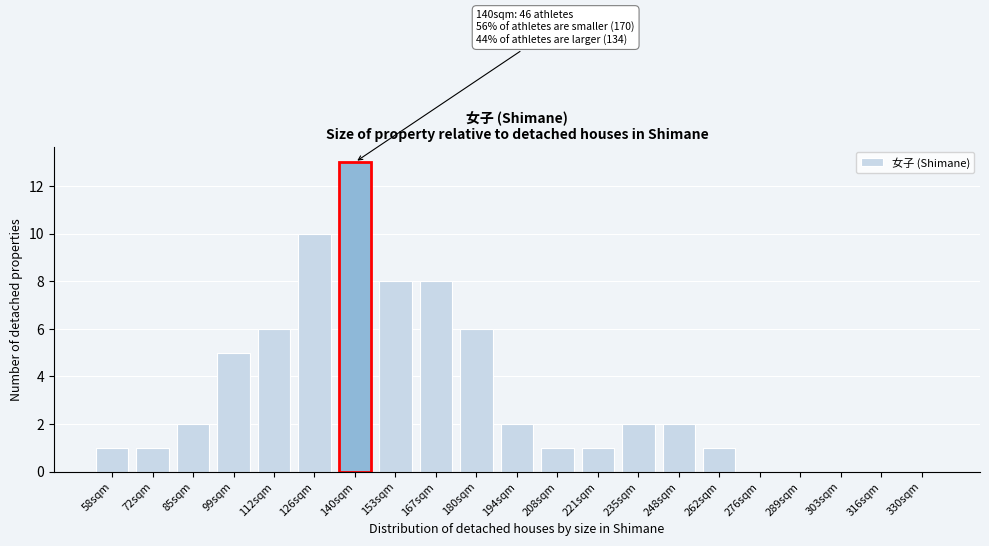

Reading left to right, transcribe all the data shown in this chart.

58sqm=1	72sqm=1	85sqm=2	99sqm=5	112sqm=6	126sqm=10	140sqm=13	153sqm=8	167sqm=8	180sqm=6	194sqm=2	208sqm=1	221sqm=1	235sqm=2	248sqm=2	262sqm=1	276sqm=0	289sqm=0	303sqm=0	316sqm=0	330sqm=0